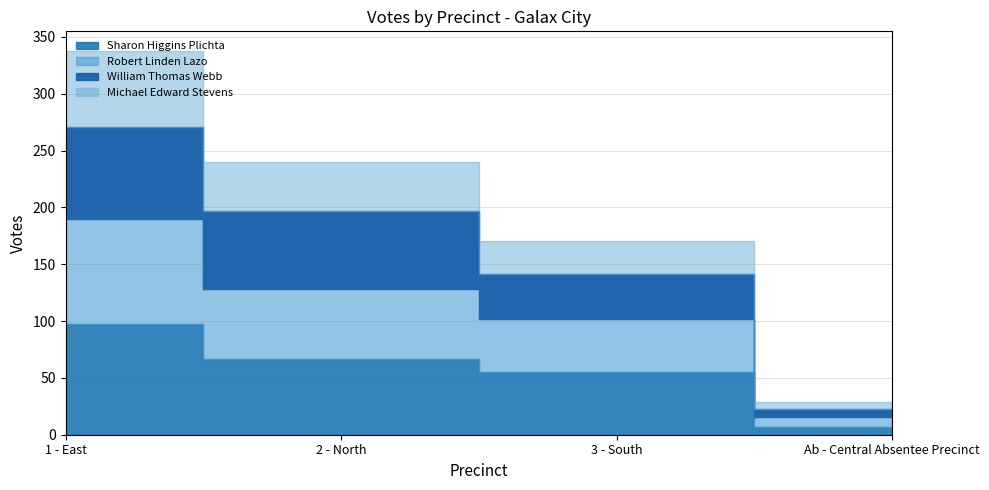

Reading right to left, what are all the values shown in this chart?

Sharon Higgins Plichta: 7	55	67	97
Robert Linden Lazo: 9	47	61	93
William Thomas Webb: 7	39	69	81
Michael Edward Stevens: 6	29	43	67